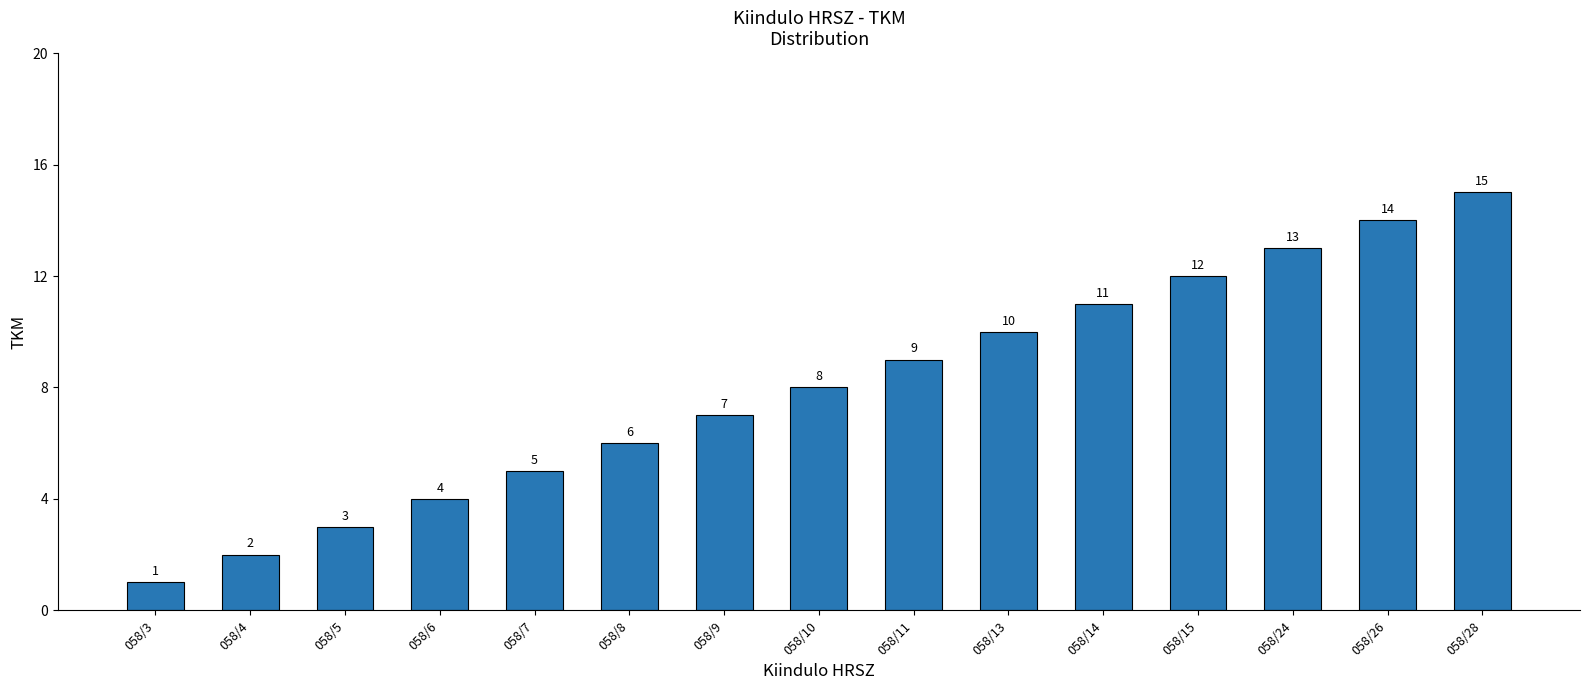

Reading left to right, list all the values displayed in this chart.

058/3=1	058/4=2	058/5=3	058/6=4	058/7=5	058/8=6	058/9=7	058/10=8	058/11=9	058/13=10	058/14=11	058/15=12	058/24=13	058/26=14	058/28=15